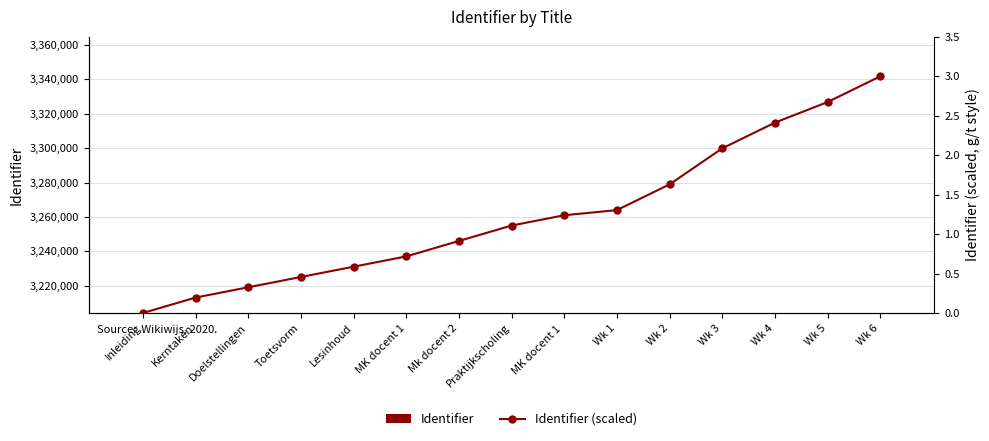

Reading right to left, what are all the values shown in this chart?

Identifier: Wk 6=3204327.0	Wk 5=3204322.0	Wk 4=3204318.0	Wk 3=3204313.0	Wk 2=3204306.0	Wk 1=3204301.0	MK docent 1 =3204300.0	Praktijkscholing=3204298.0	Mk docent 2=3204295.0	MK docent 1=3204292.0	Lesinhoud=3204290.0	Toetsvorm=3204288.0	Doelstellingen=3204286.0	Kerntaken=3204284.0	Inleiding=3204281.0
Identifier (scaled): Wk 6=3.0	Wk 5=2.7	Wk 4=2.4	Wk 3=2.1	Wk 2=1.6	Wk 1=1.3	MK docent 1 =1.2	Praktijkscholing=1.1	Mk docent 2=0.9	MK docent 1=0.7	Lesinhoud=0.6	Toetsvorm=0.5	Doelstellingen=0.3	Kerntaken=0.2	Inleiding=0.0